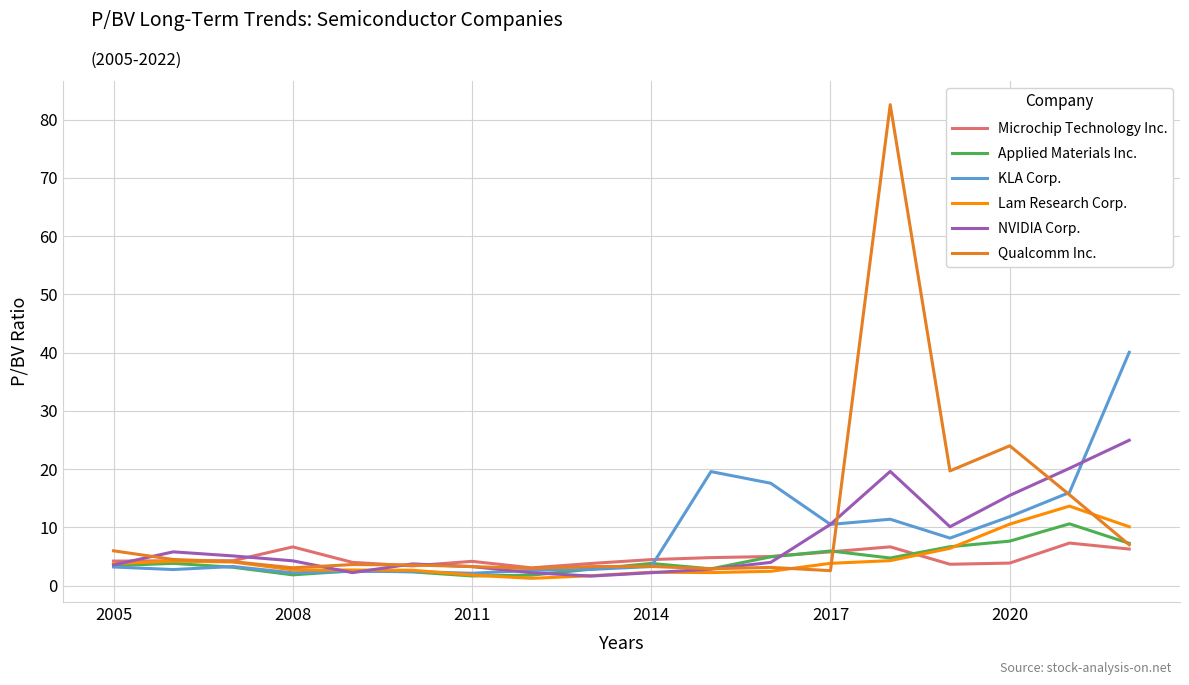

At how many categories does at least one series exceed 10?

8